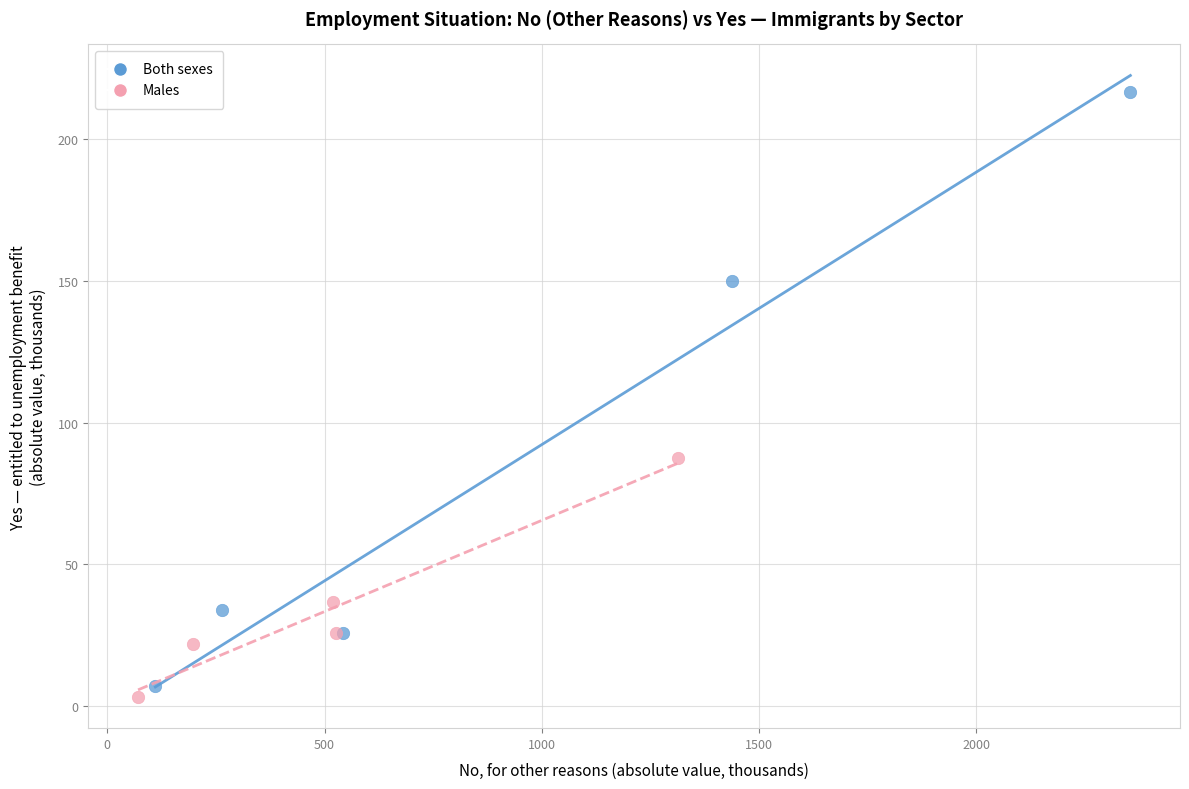

Which series has the largest Y range (max minus min)?

Both sexes